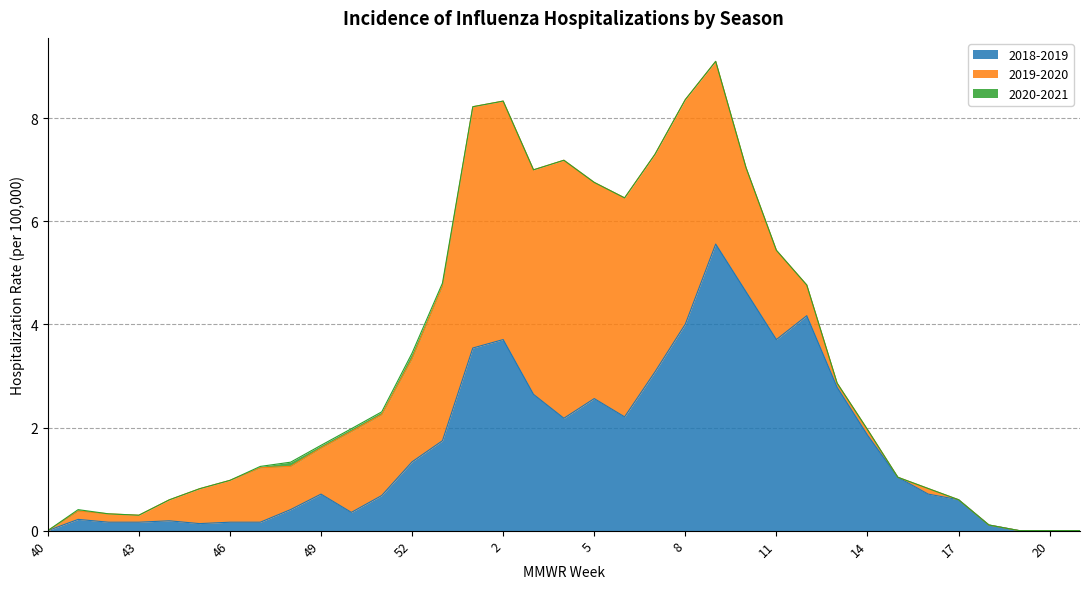

Does the chart display data point markers on the line(s)?

No